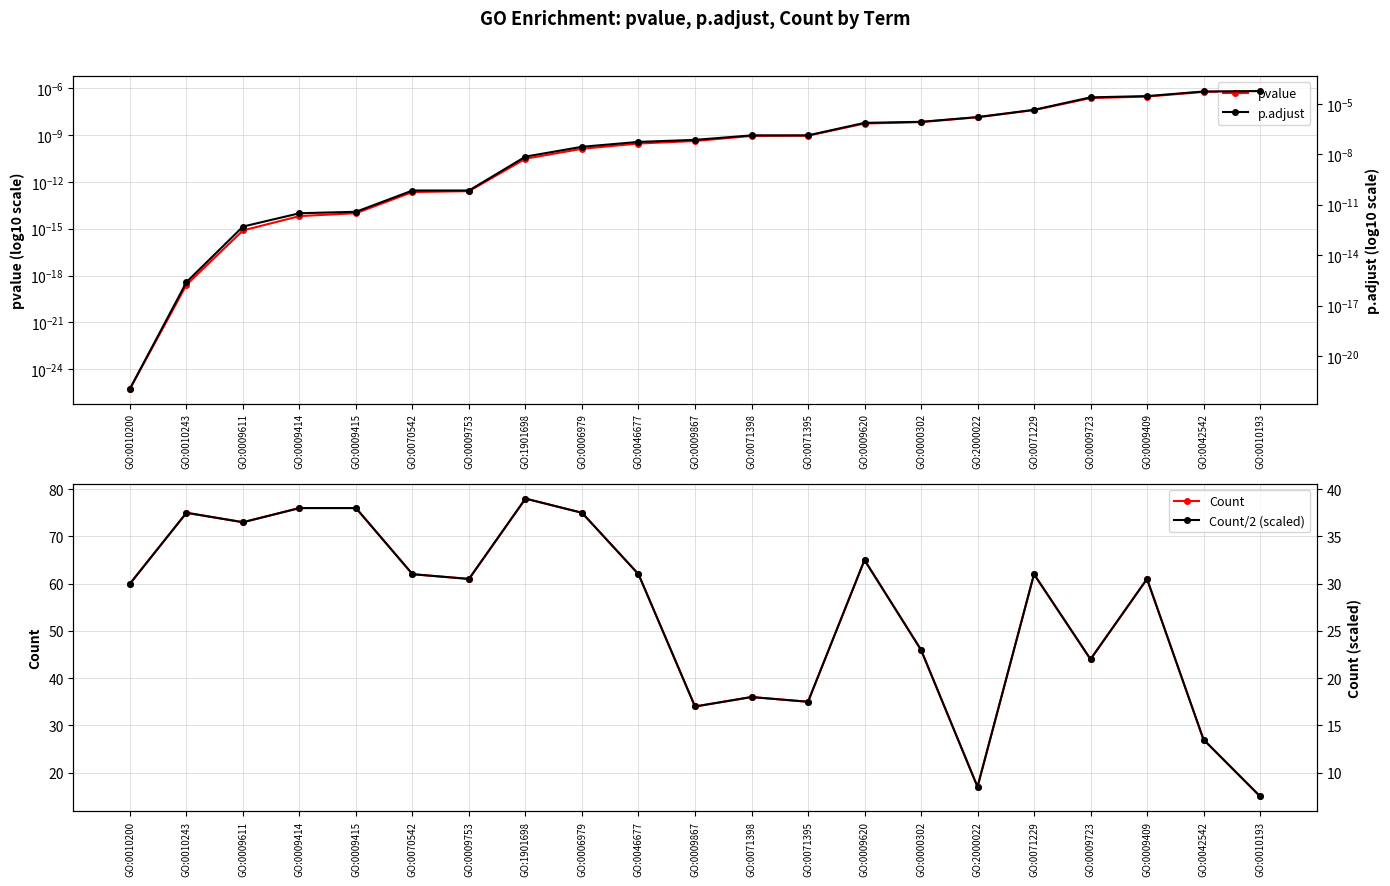

Rank the series by their maximum value, from highest to lowest.

Count, Count/2 (scaled), p.adjust, pvalue